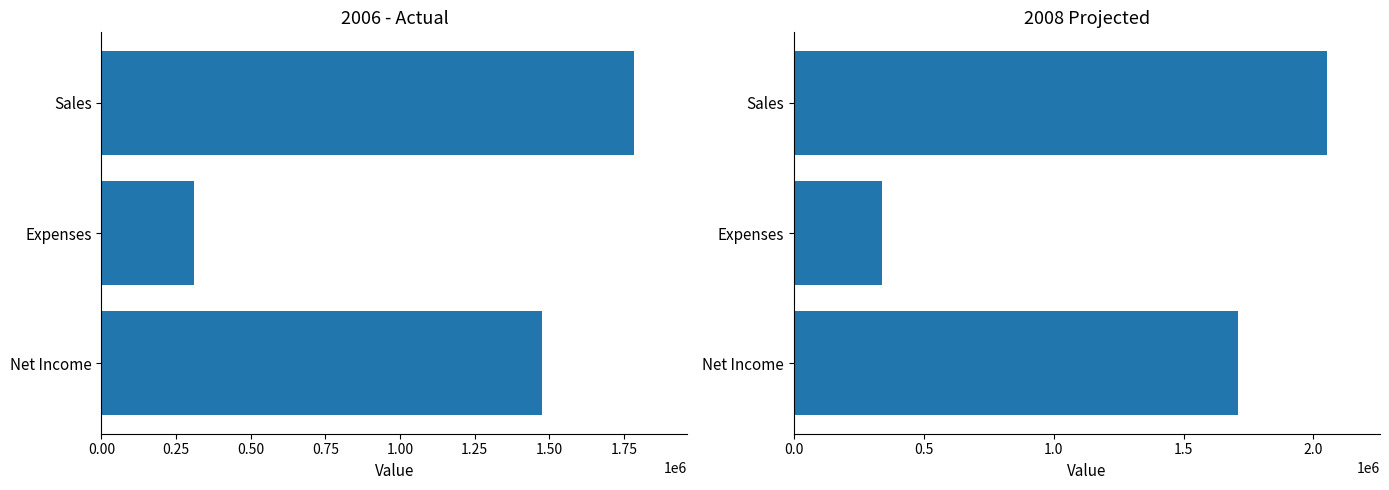

How many data points in 2008 Projected are above 1710673?

2